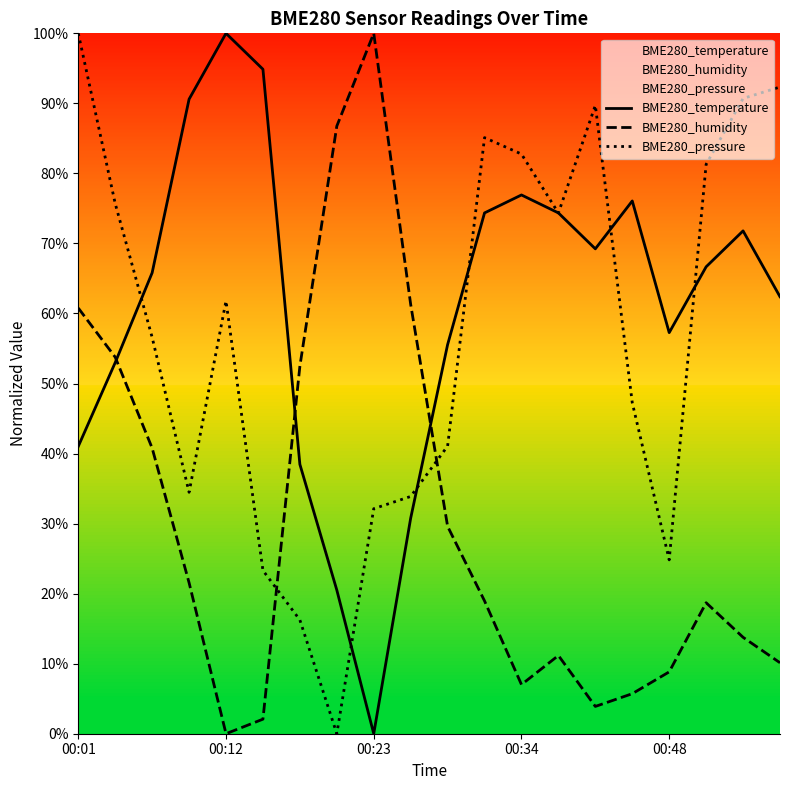

What is the difference between the highest and lowest values at 00:12?

100.0